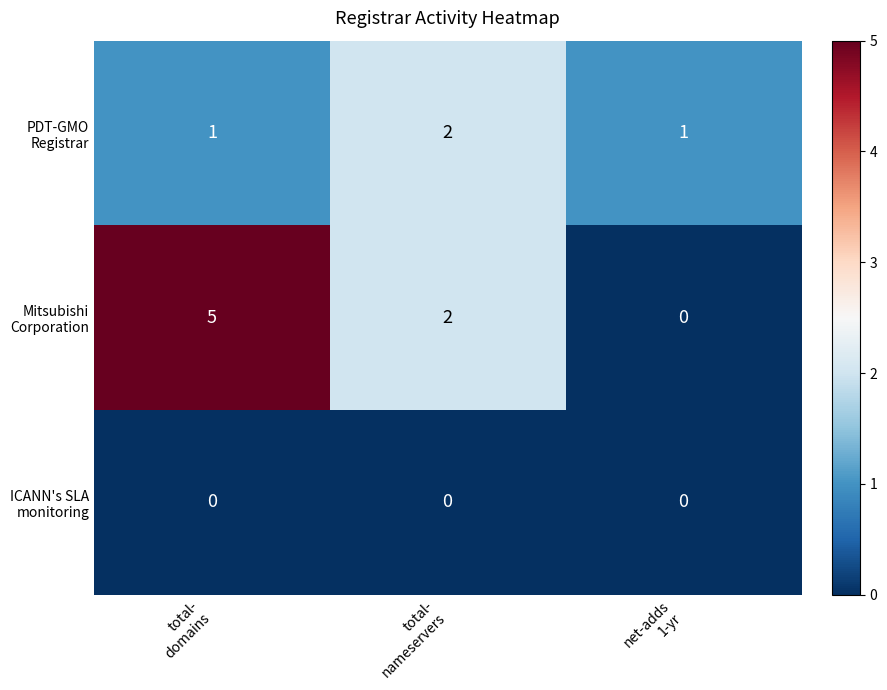

At how many categories does at least one series exceed 0?

3